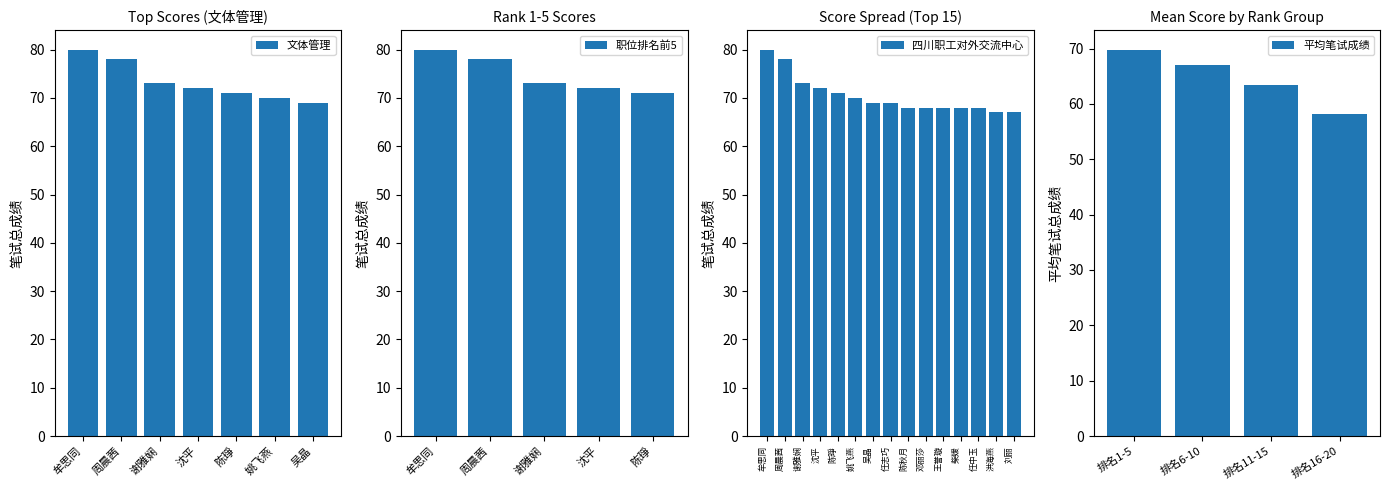

List the labels in order of value, smallest first.

洪海燕, 刘丽, 陈秋月, 邓丽莎, 王誉璇, 柴媛, 任中玉, 吴晶, 任志巧, 姚飞燕, 陈琤, 沈平, 谢雅娴, 周晨茜, 牟思同